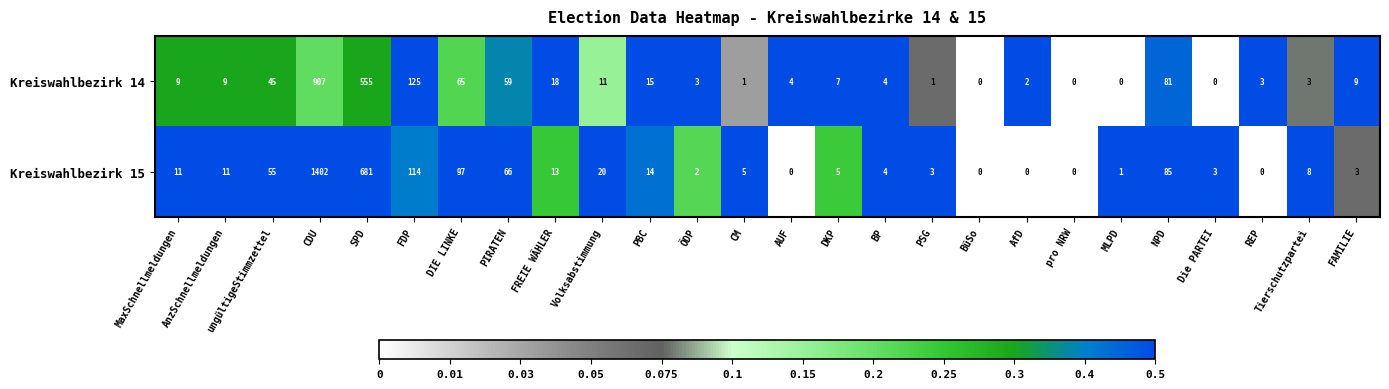

What is the approximate value of Kreiswahlbezirk 15 at NPD, to the nearest 50?

100